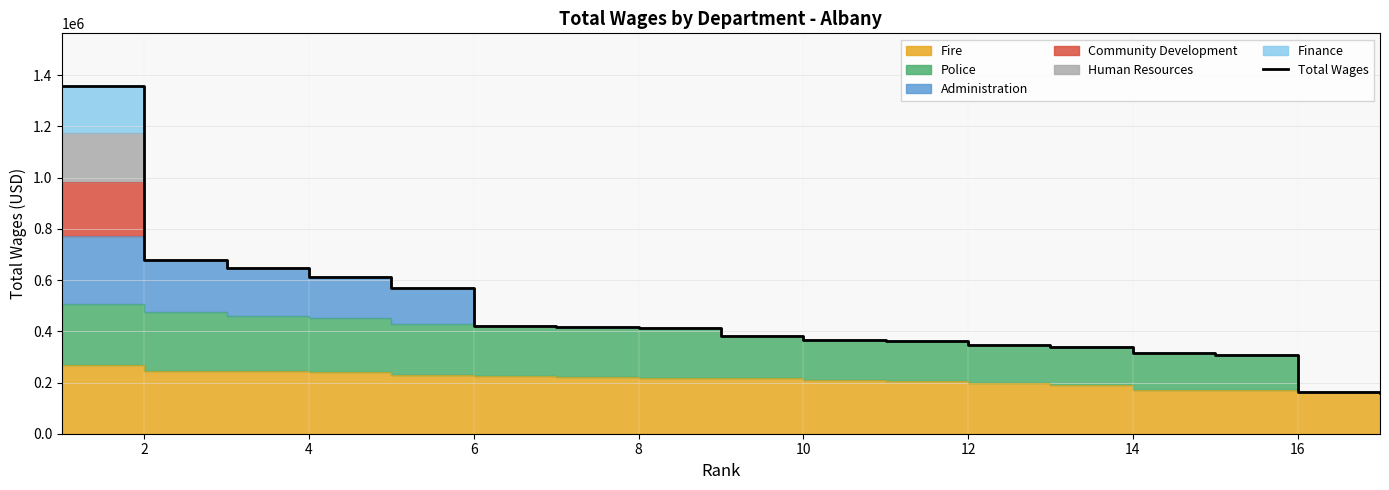

Between 8 and 10, which is larger?

8